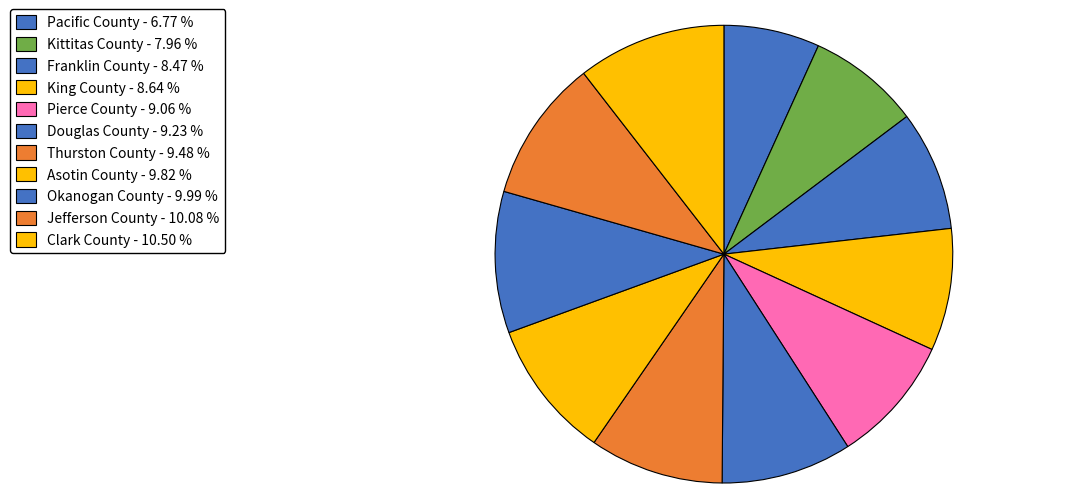

How many segments does this pie chart have?

11